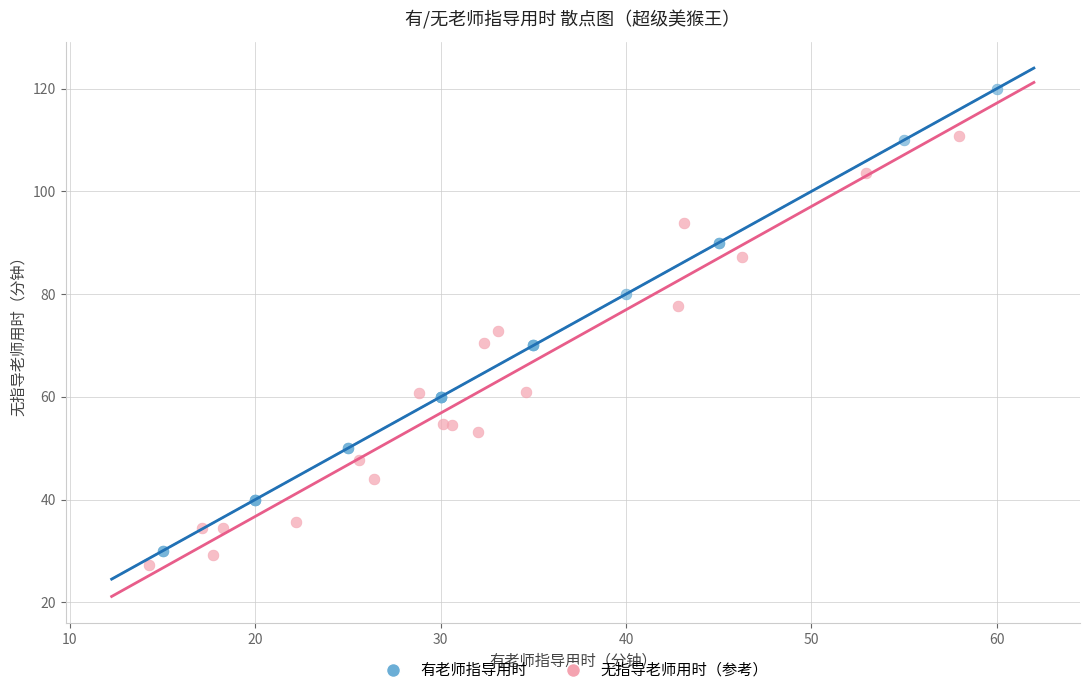

Which series has the largest Y range (max minus min)?

有老师指导用时